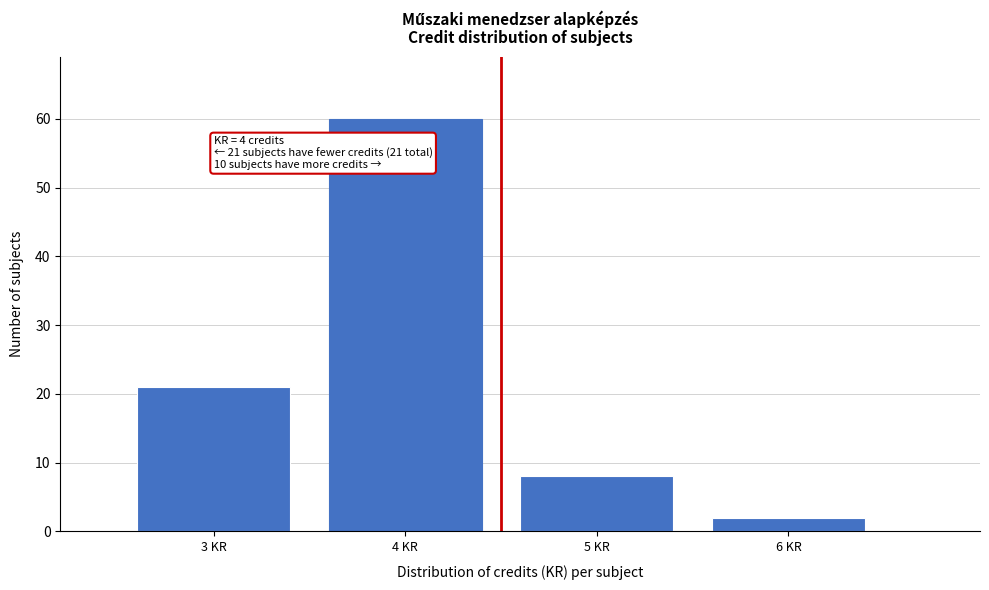

Over which range of the x-axis is the bar tallest?

3.5 to 4.5